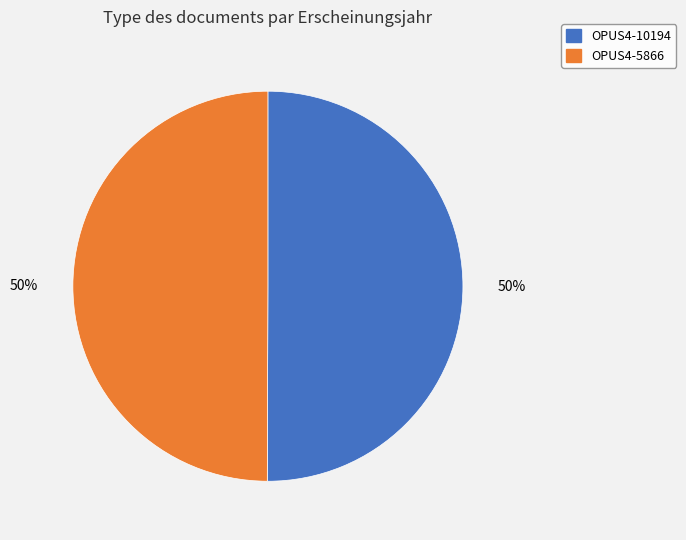

Is the sum of OPUS4-5866 and OPUS4-10194 greater than half?

Yes